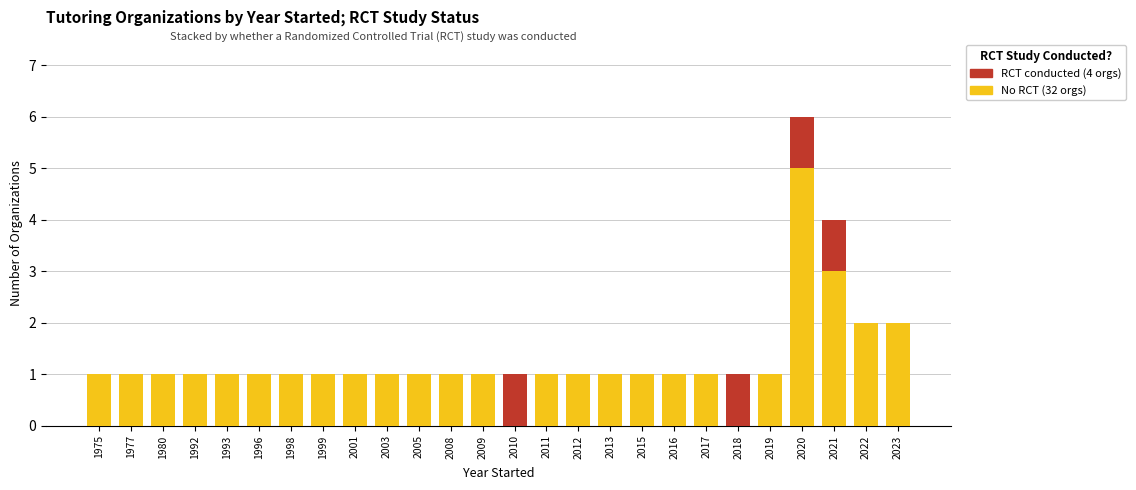

At which category is the sum across all series the highest?

2020